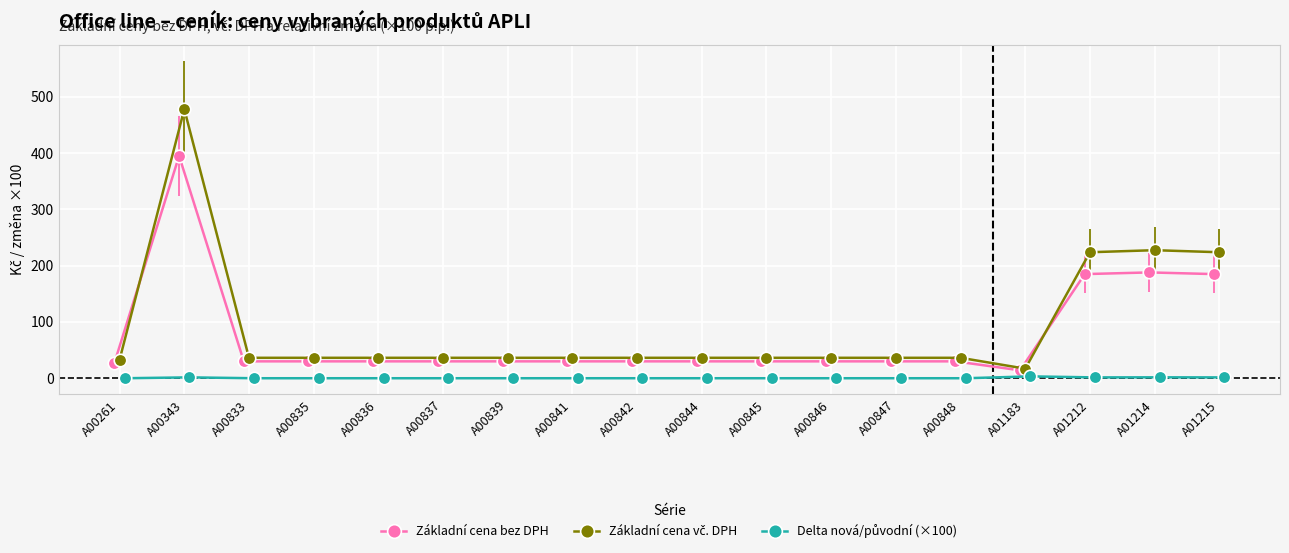

Count the number of data series in this chart.

3